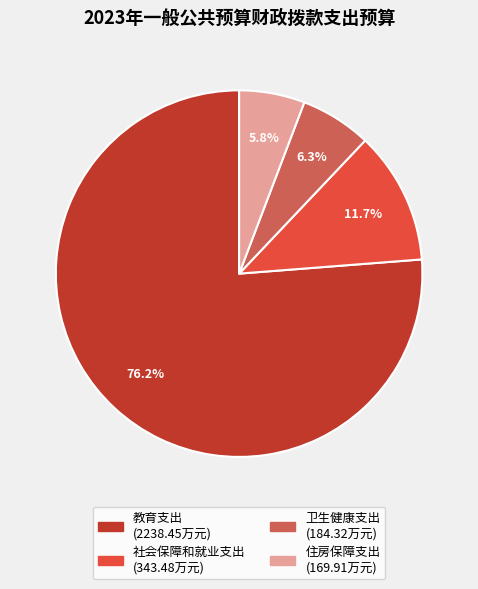

Which has a higher value, 卫生健康支出 or 教育支出?

教育支出